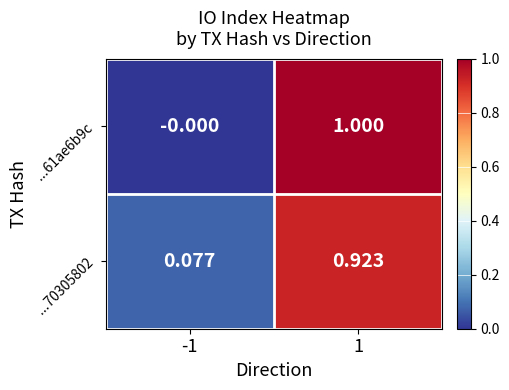

Is the value of ...70305802 at 1 greater than the value of ...61ae6b9c at -1?

Yes